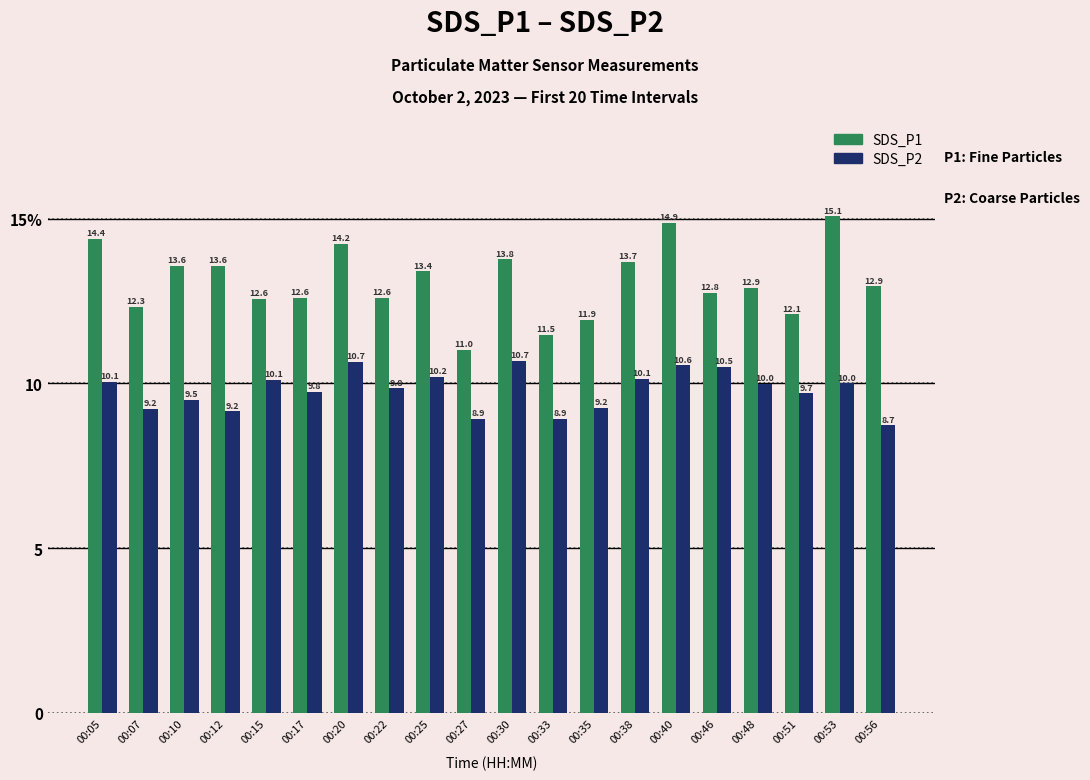

What is the difference between the maximum and second lowest values in the SDS_P2 series?

1.8